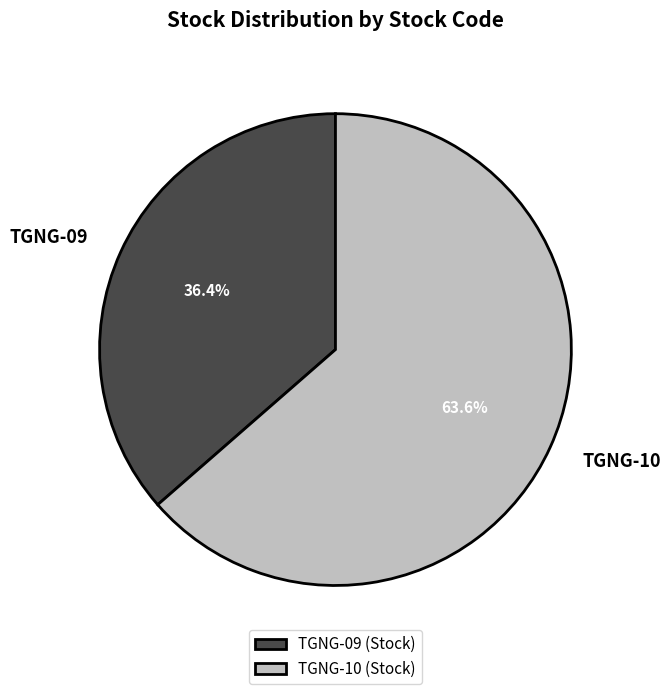

Combined, do TGNG-09 and TGNG-10 account for over 50%?

Yes